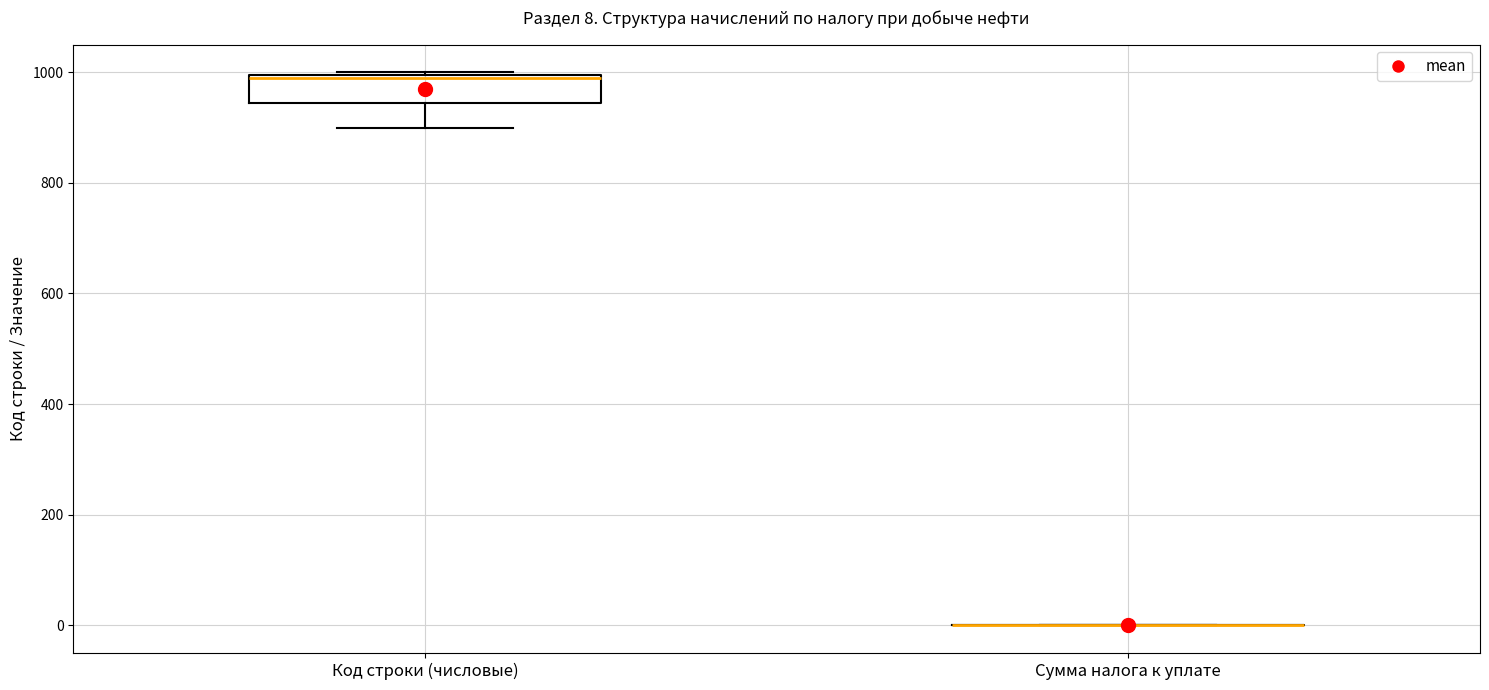

Which box is the tallest, from its lower edge to its upper edge?

Код строки (числовые)